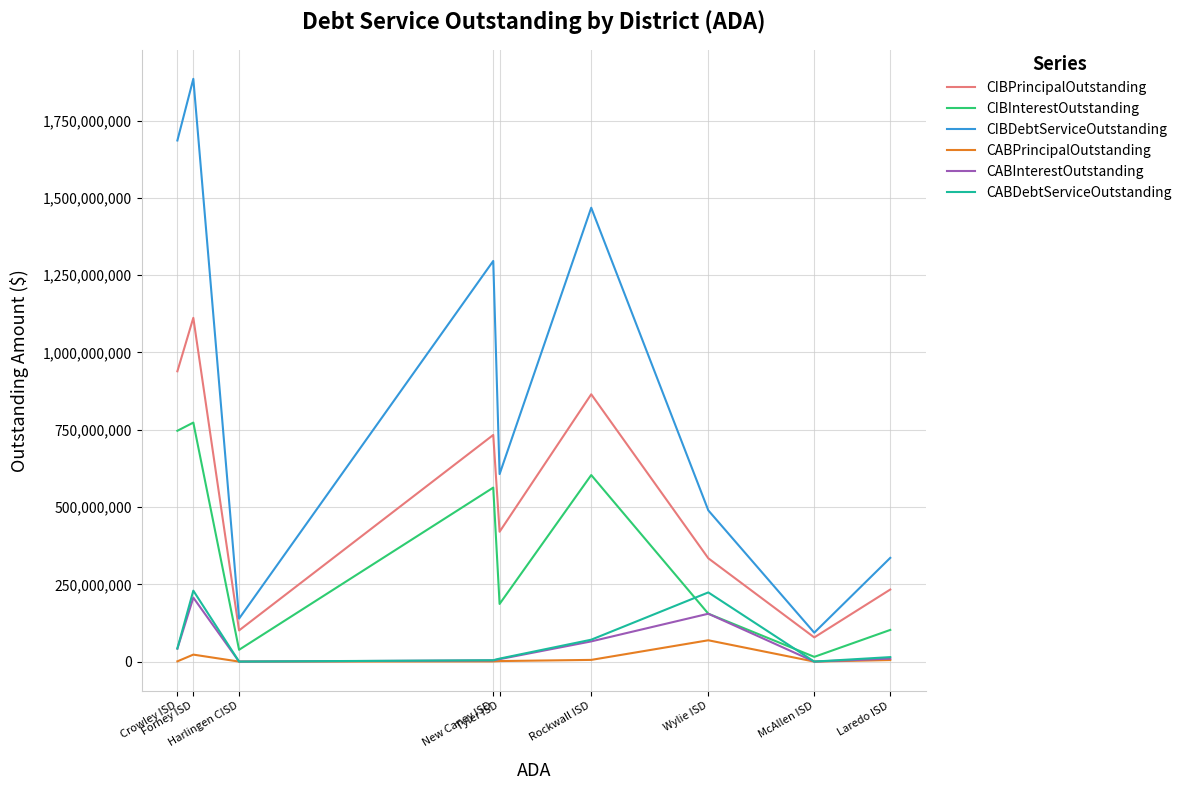

What is the spread (max minus min) of values at Crowley ISD?

1684773968.5